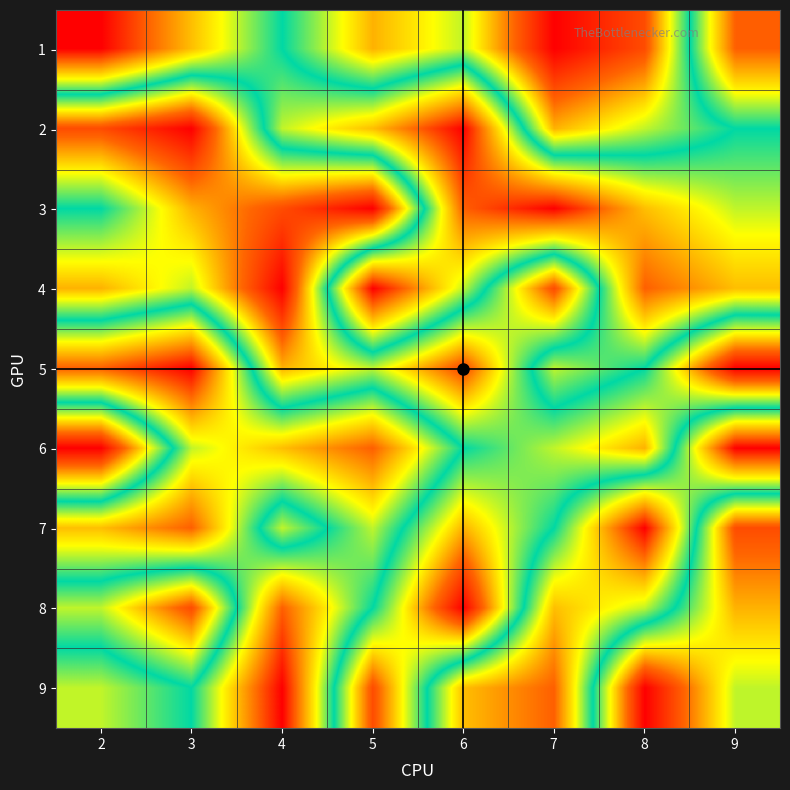

What is the total value across all series at 5?

45